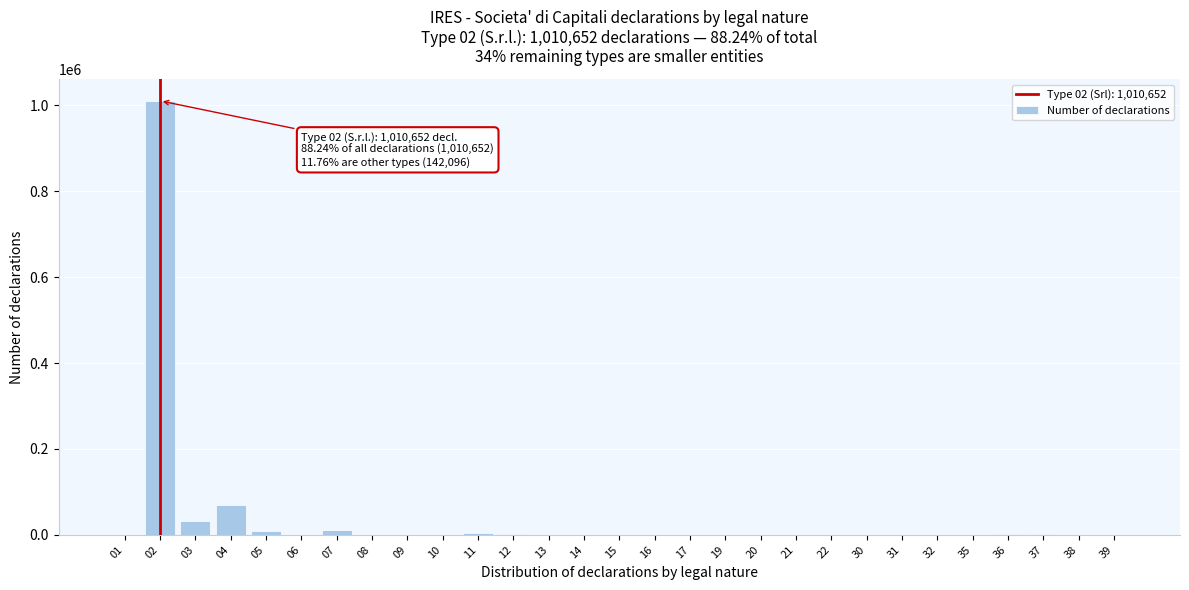

How many data points does each series have?

29